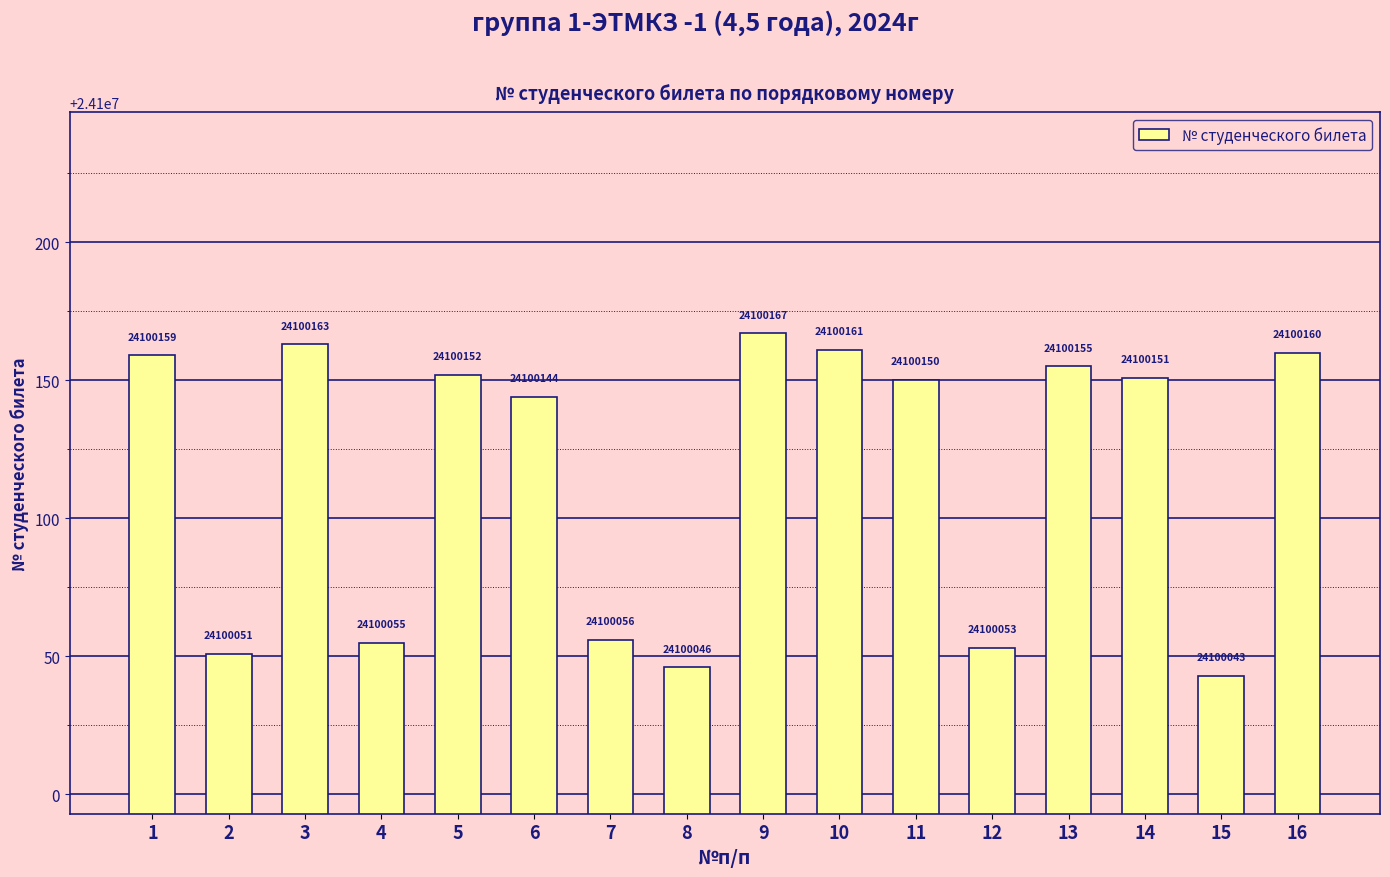

What is the smallest value displayed?

24100043